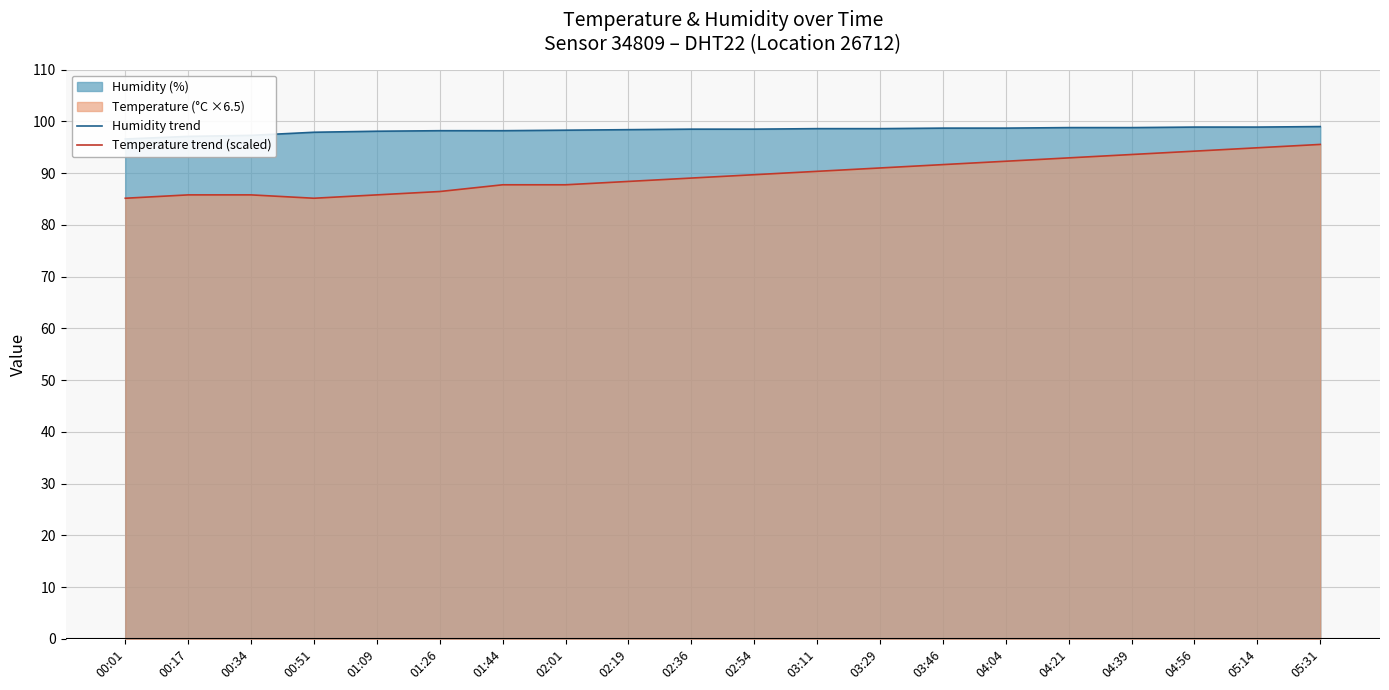

True or false: Humidity trend and Temperature trend (scaled) cross at least once.

False